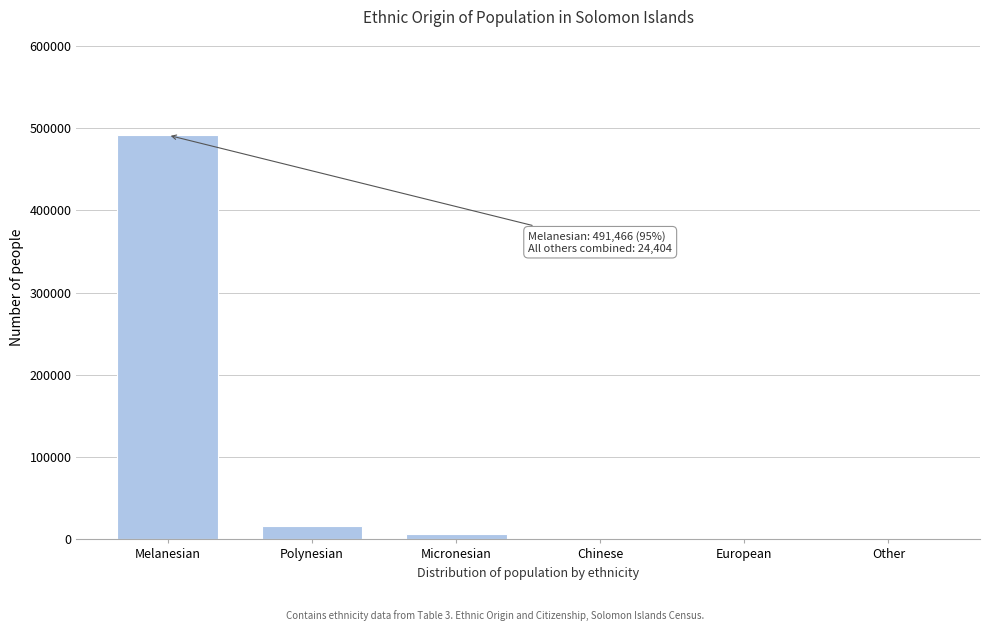

At which category does the chart reach its peak across all series?

Melanesian